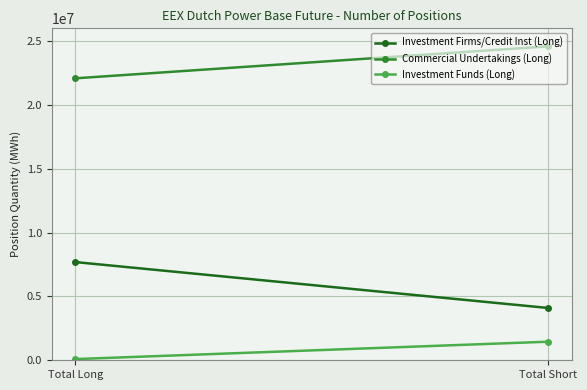

What is the difference between the Investment Funds (Long) values at Total Long and Total Short?

1362939